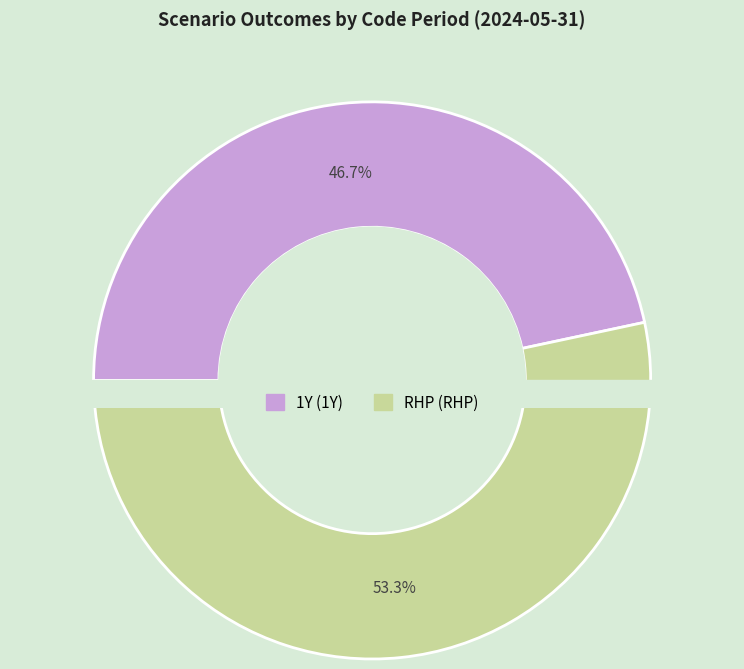

Rank the categories by value from lowest to highest.

1Y, RHP